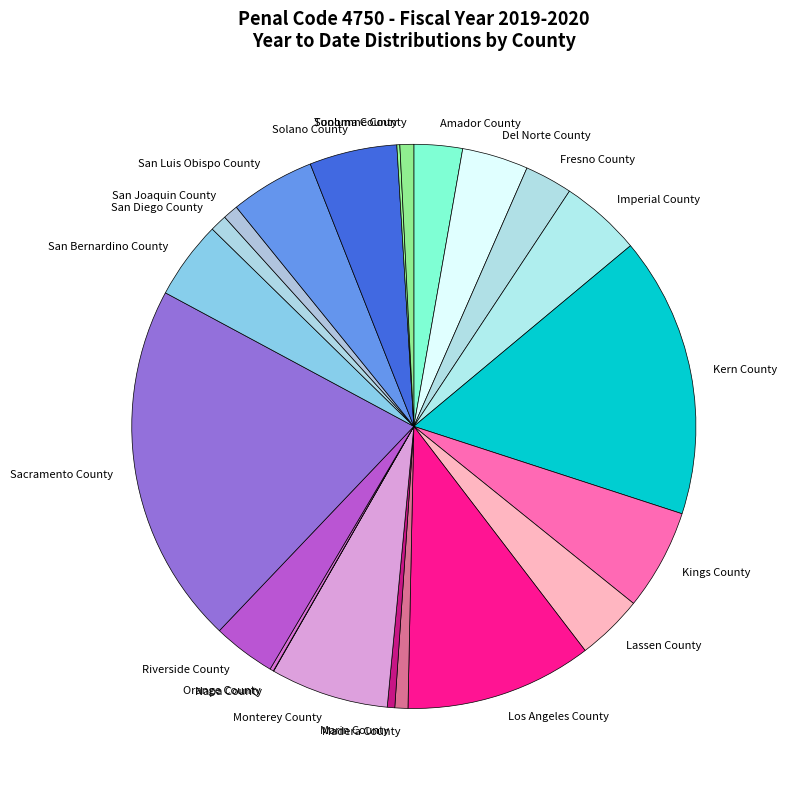

Does any single category account for the majority?

No